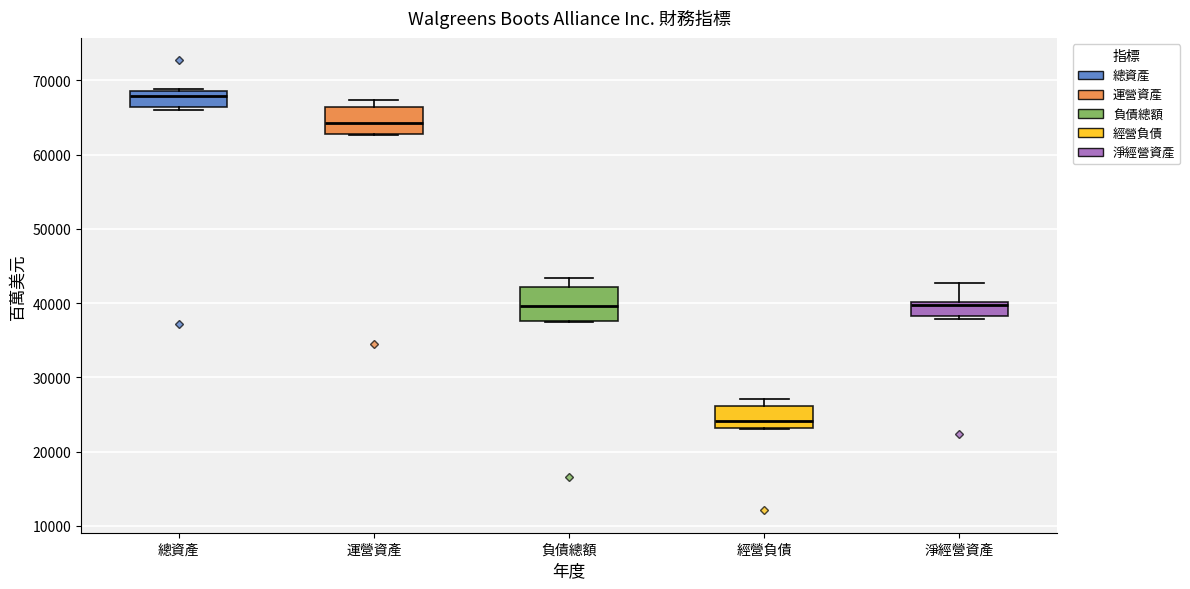

Reading left to right, transcribe this box plot: for each box, give where its median line is, the range the box spans, and where its two whiskers end, as read against the y-axis. The values are not printed on the chart, so give them approximately, as read against the axis.

總資產: median 68000, box 66000 to 69000, whiskers 66000 (just below the box's lower edge) to 69000
運營資產: median 64000, box 63000 to 66000, whiskers 63000 to 67000
負債總額: median 40000, box 38000 to 42000, whiskers 37000 to 43000
經營負債: median 24000, box 23000 to 26000, whiskers 23000 to 27000
淨經營資產: median 40000 (just below the box's upper edge), box 38000 to 40000, whiskers 38000 (just below the box's lower edge) to 43000